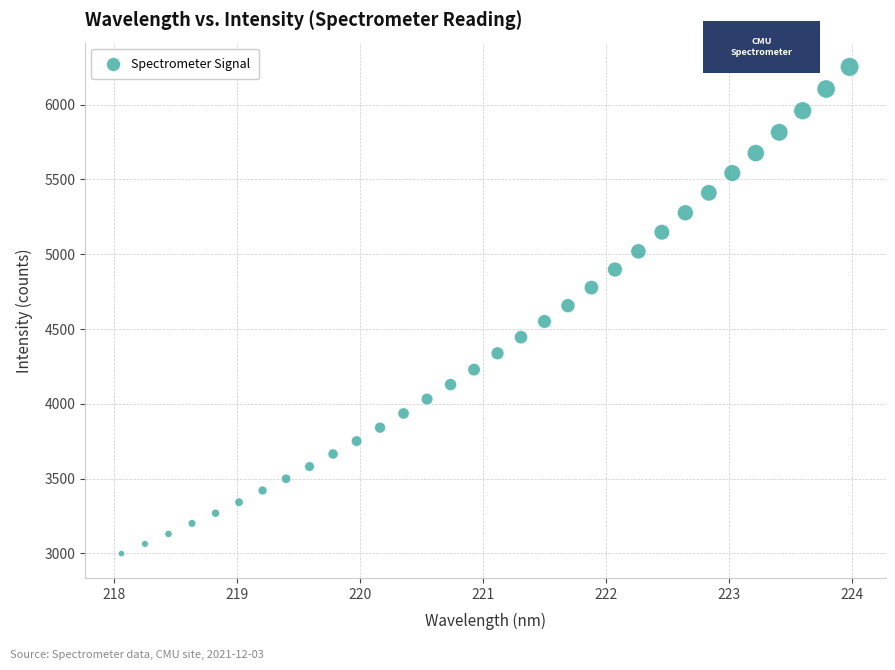

What is the range of Y values (max minus min)?

3253.0